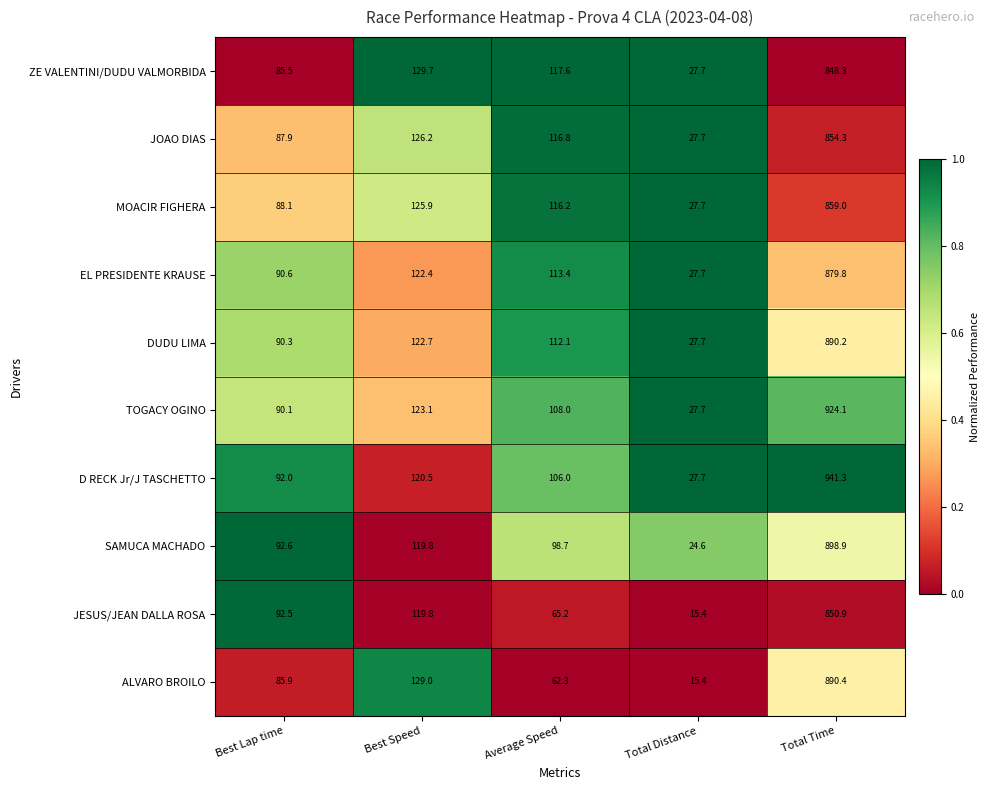

At which category is the sum across all series the highest?

Total Time